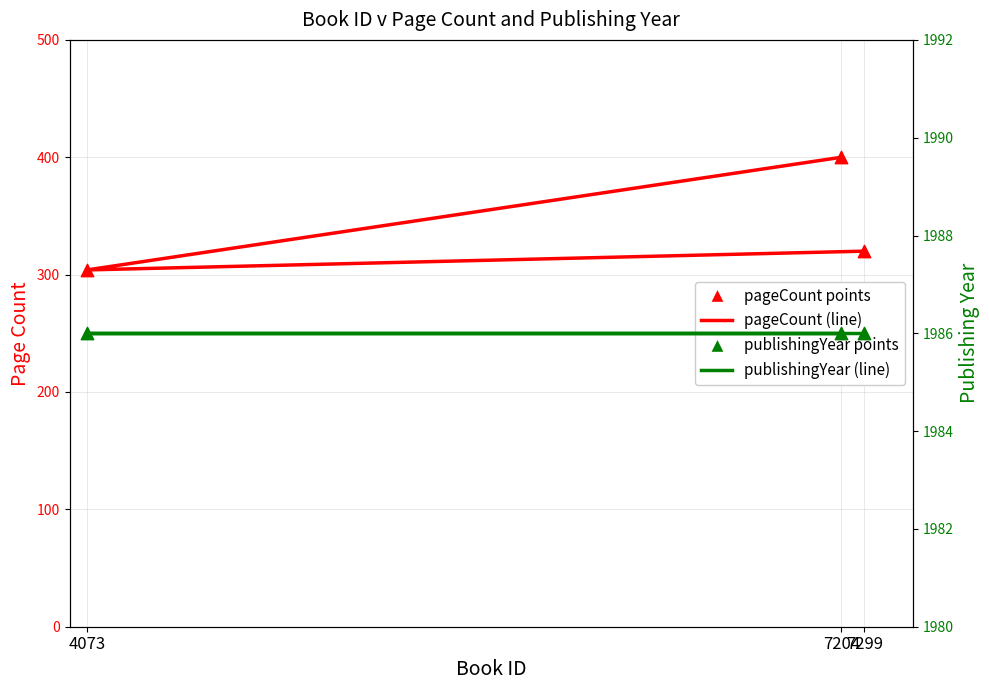

At how many categories does at least one series exceed 921?

3